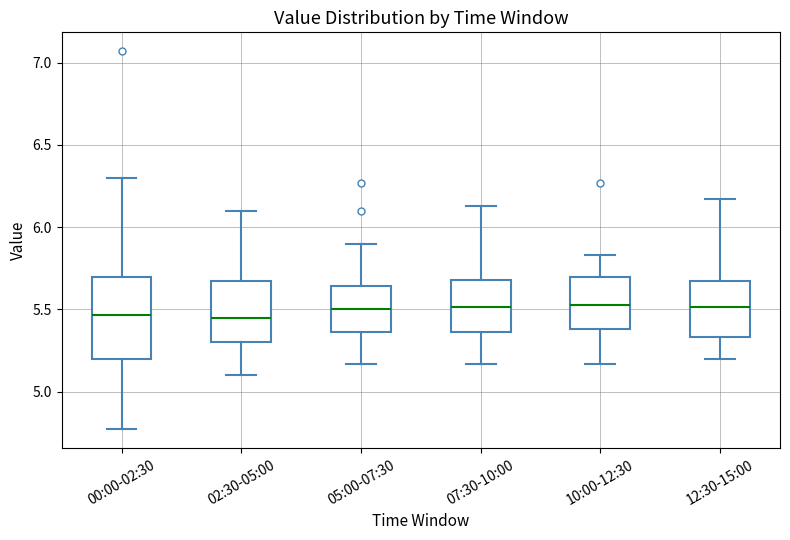

Where does the upper whisker of the box for 00:00-02:30 end on the y-axis? The values are not printed on the chart, so give them approximately, as read against the axis.

6.30